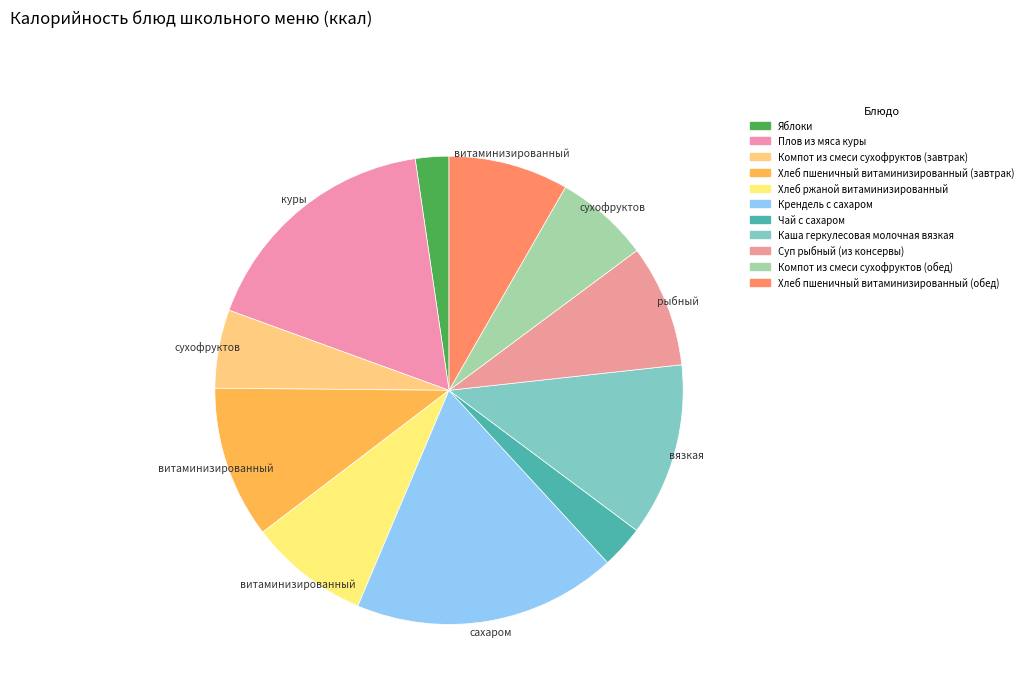

What is the largest slice in the pie chart?

Крендель с сахаром